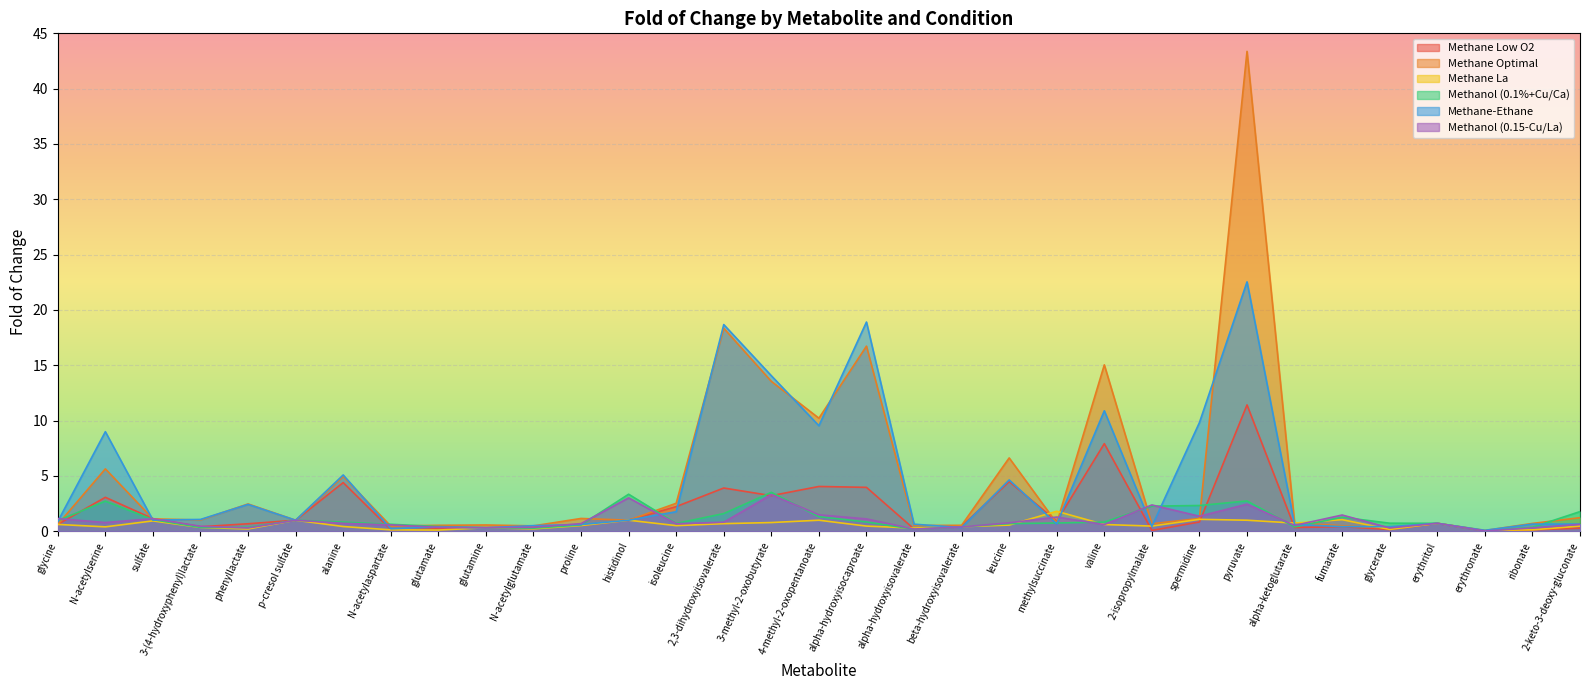

The Methane La series shows 0.1 at erythronate. True or false?

False